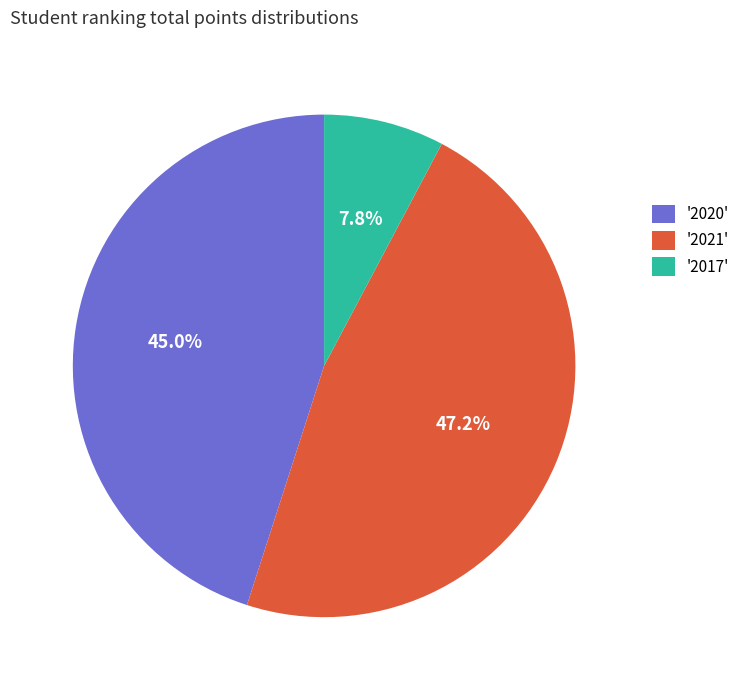

How many segments does this pie chart have?

3